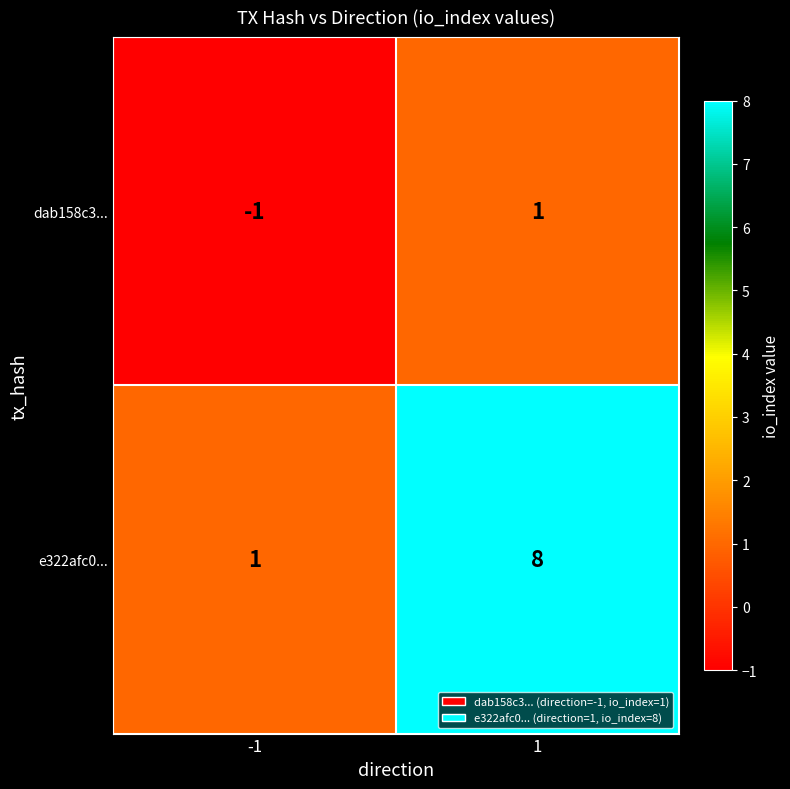

The dab158c3... series shows -1 at -1. True or false?

True